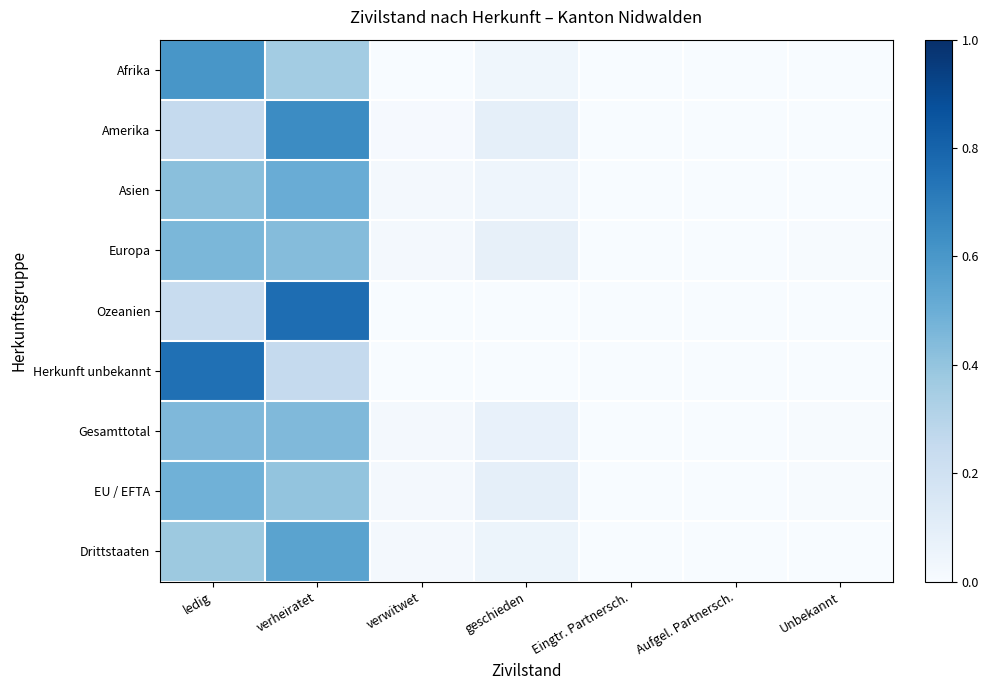

Rank the series by their maximum value, from highest to lowest.

Ozeanien, Herkunft unbekannt, Amerika, Afrika, Drittstaaten, Asien, EU / EFTA, Europa, Gesamttotal